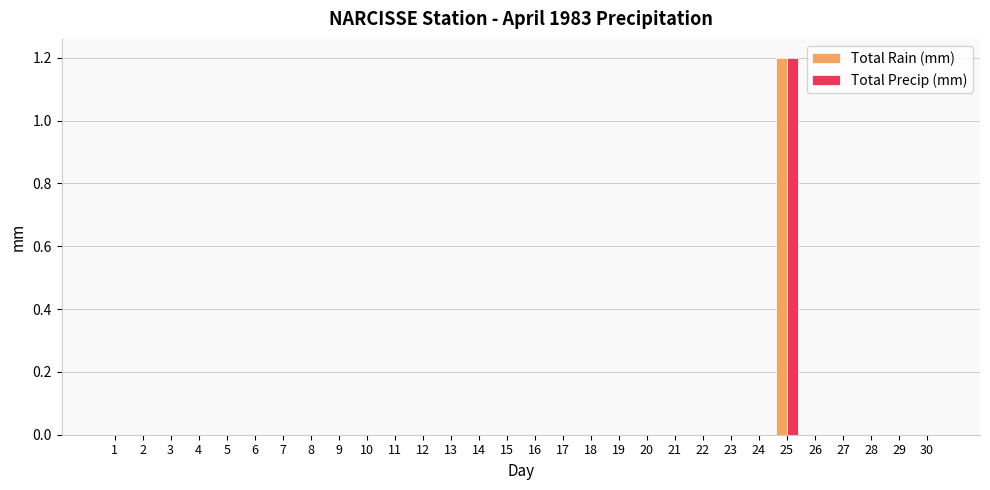

The Total Rain (mm) series shows 0.0 at 23. True or false?

True